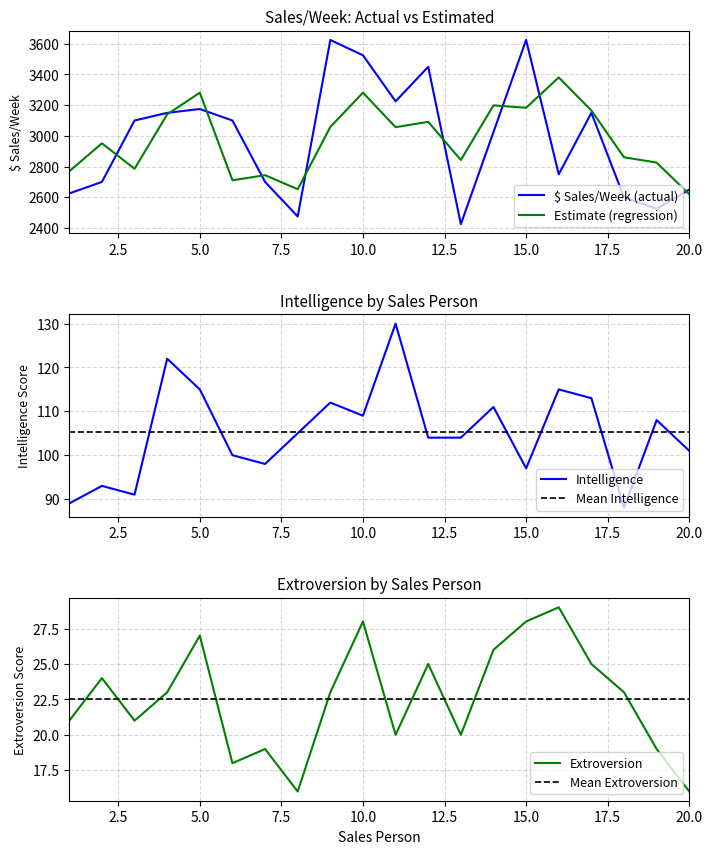

The Mean Intelligence series shows 42.5 at 5.0. True or false?

False